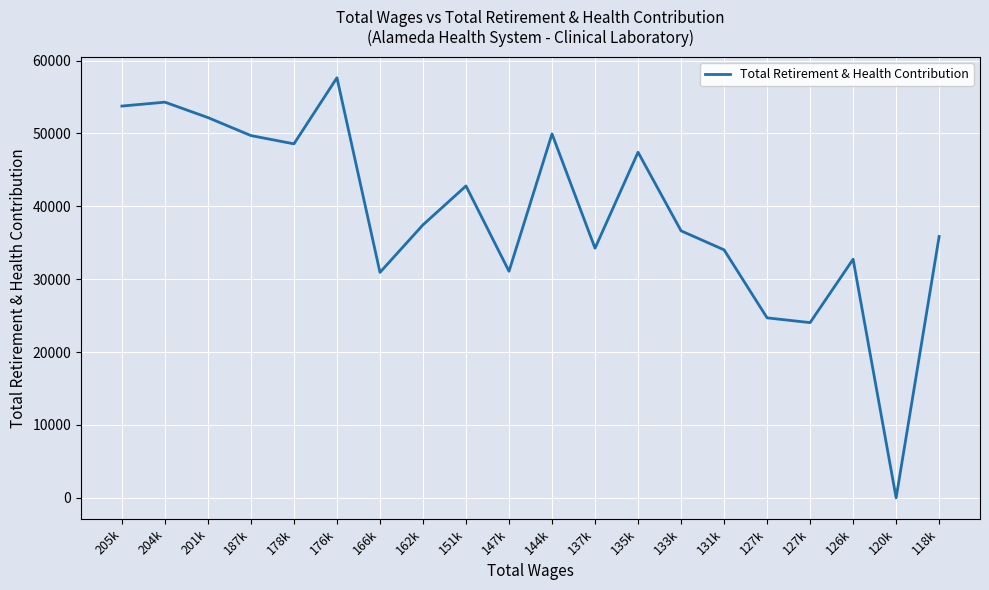

Does the chart display data point markers on the line(s)?

No